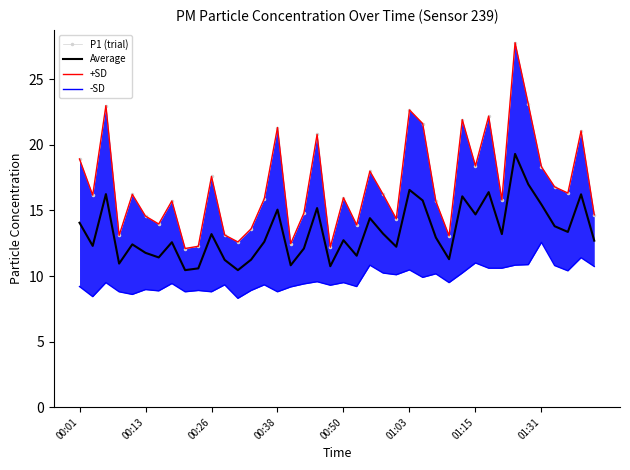

What is the maximum value for Average?

19.3